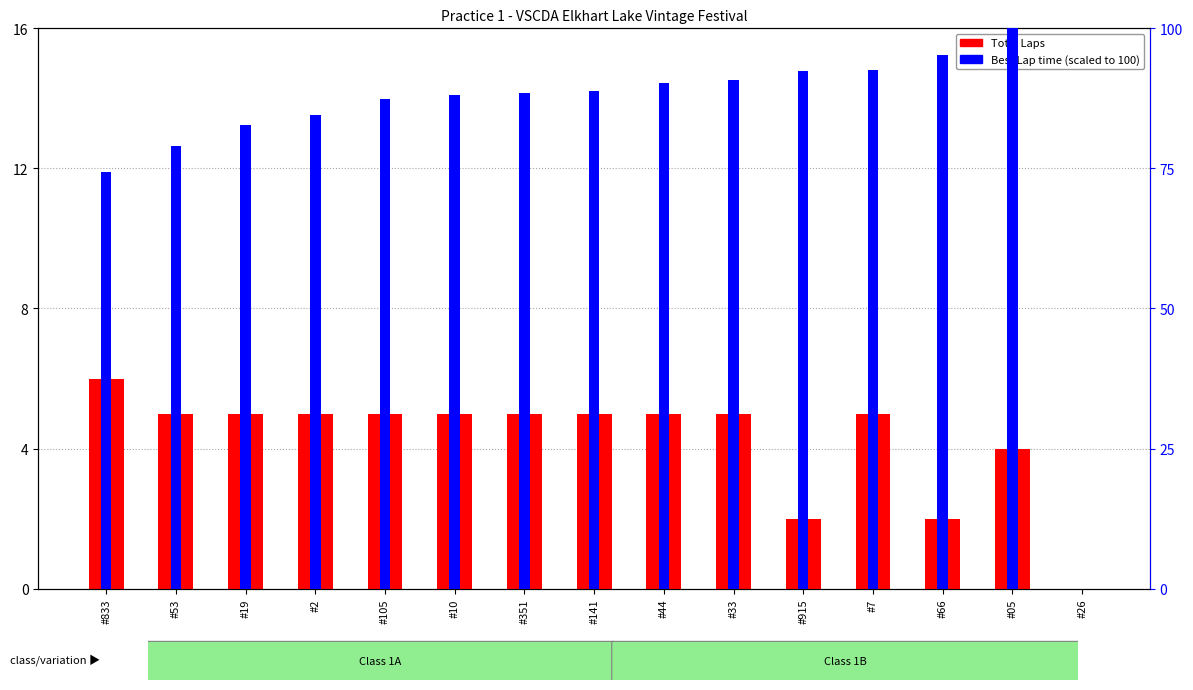

Is the value of Total Laps at #26 greater than the value of Best Lap time (scaled) at #10?

No